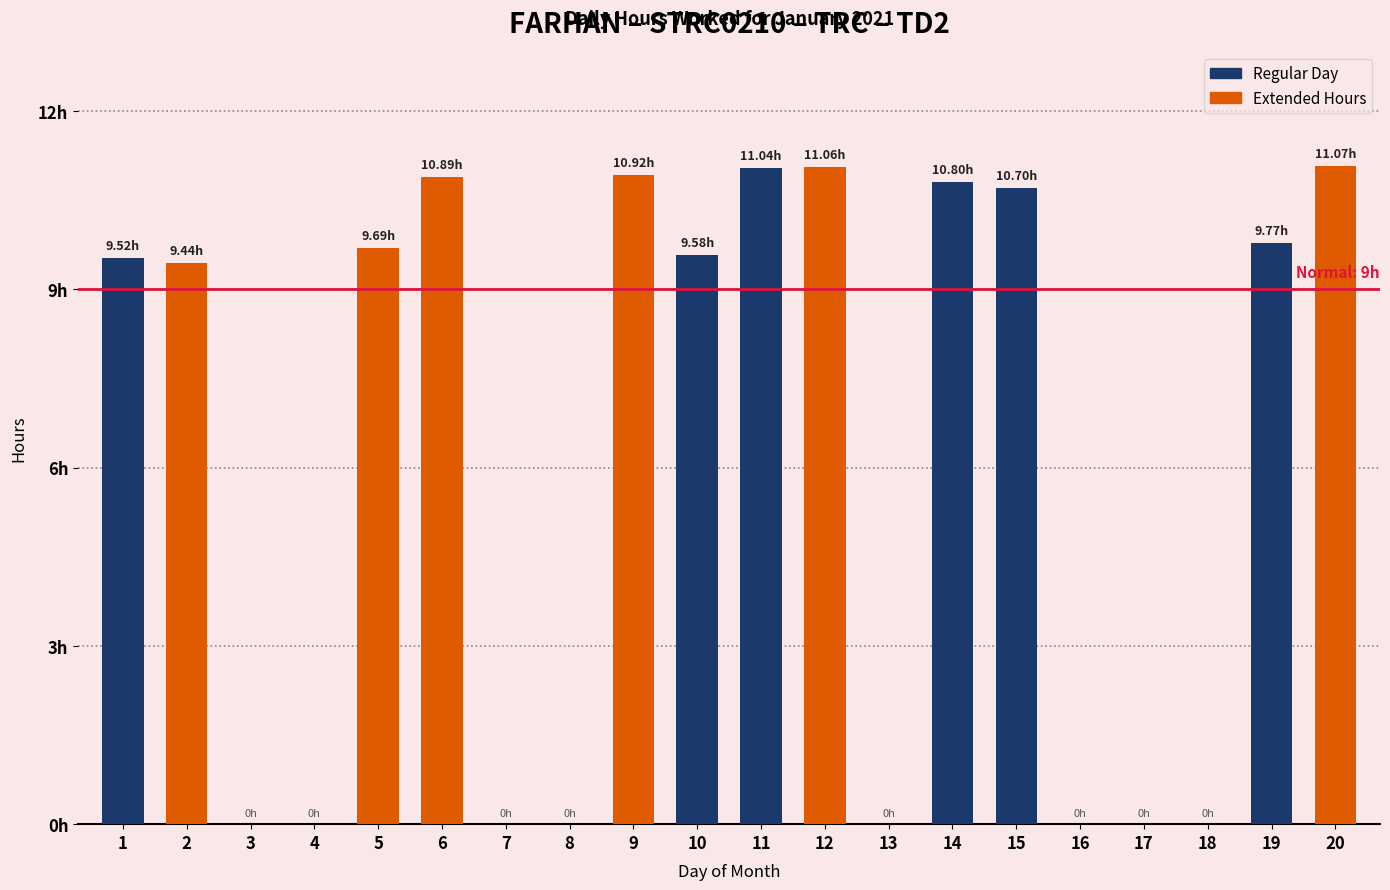

The chart shows a value of 13.1 at 1. True or false?

False